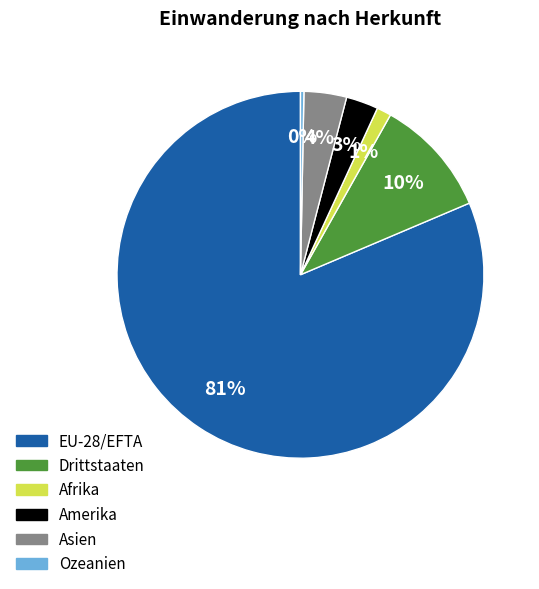

How many segments does this pie chart have?

6